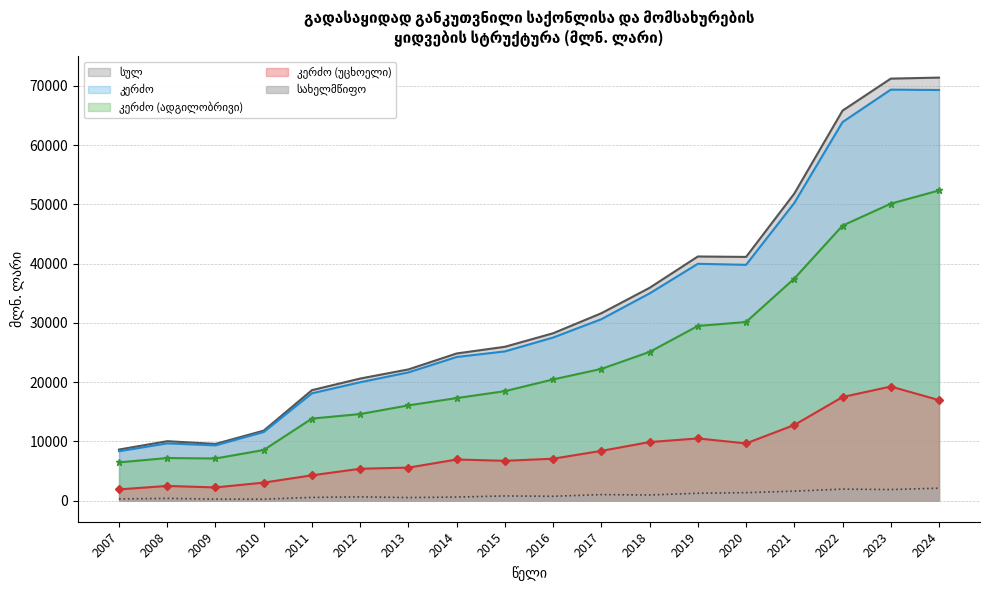

True or false: კერძო (ადგილობრივი) and კერძო cross at least once.

False